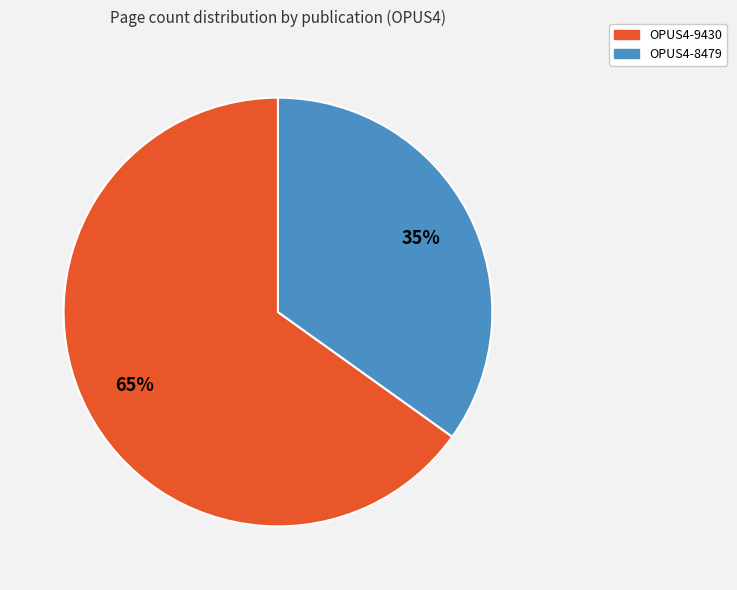

Which category has the biggest portion of the pie?

OPUS4-9430